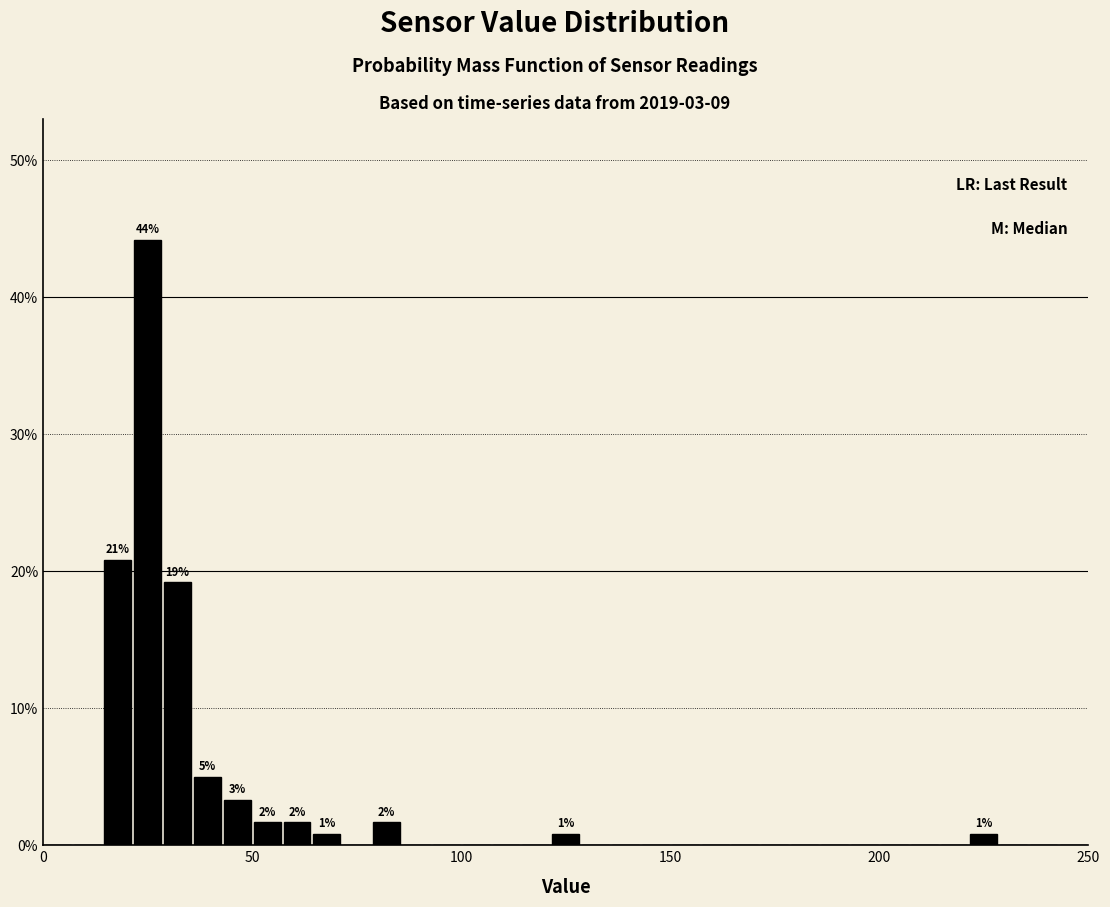

Around what value on the x-axis is the tallest bar? Give the approximate position of its centre, as read against the axis.

25